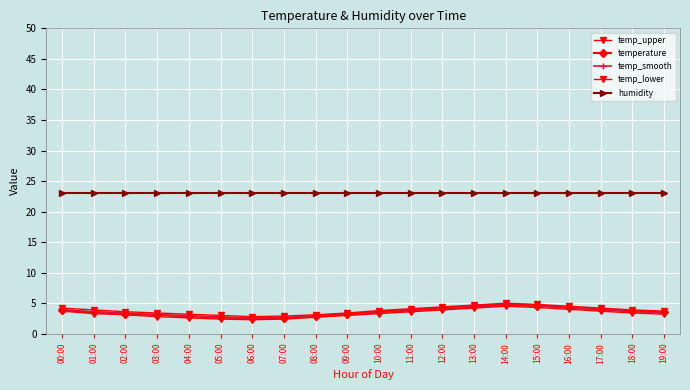

How many lines are shown in the chart?

5